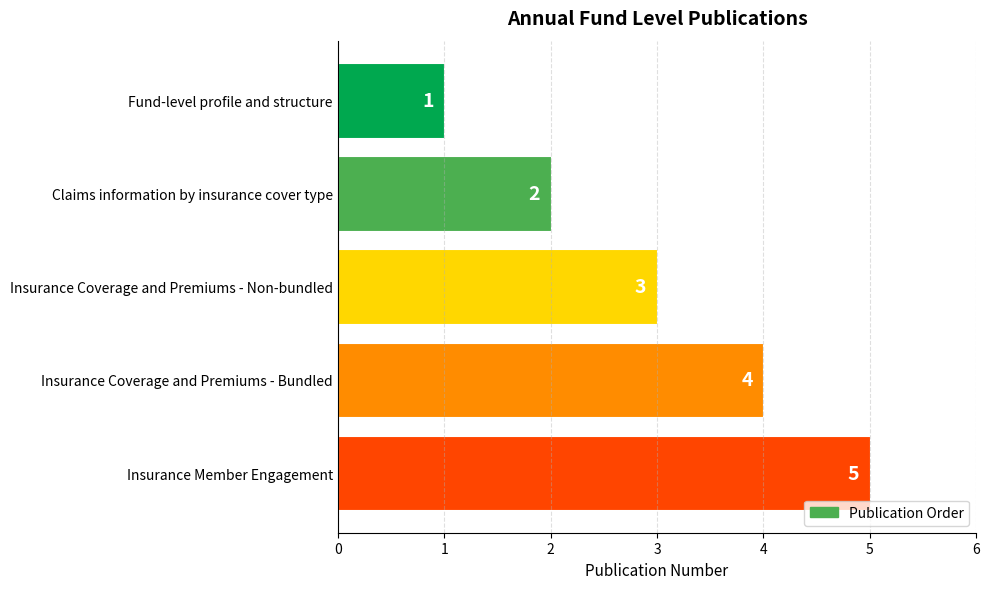

What is the sum of all values?

15